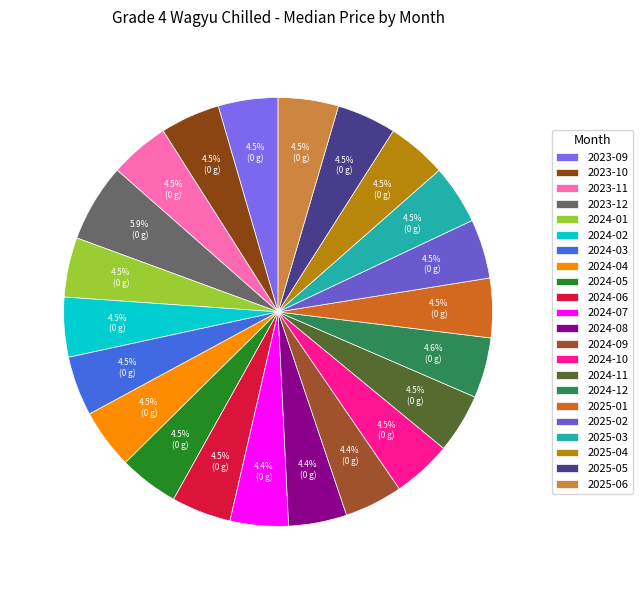

How many segments does this pie chart have?

22